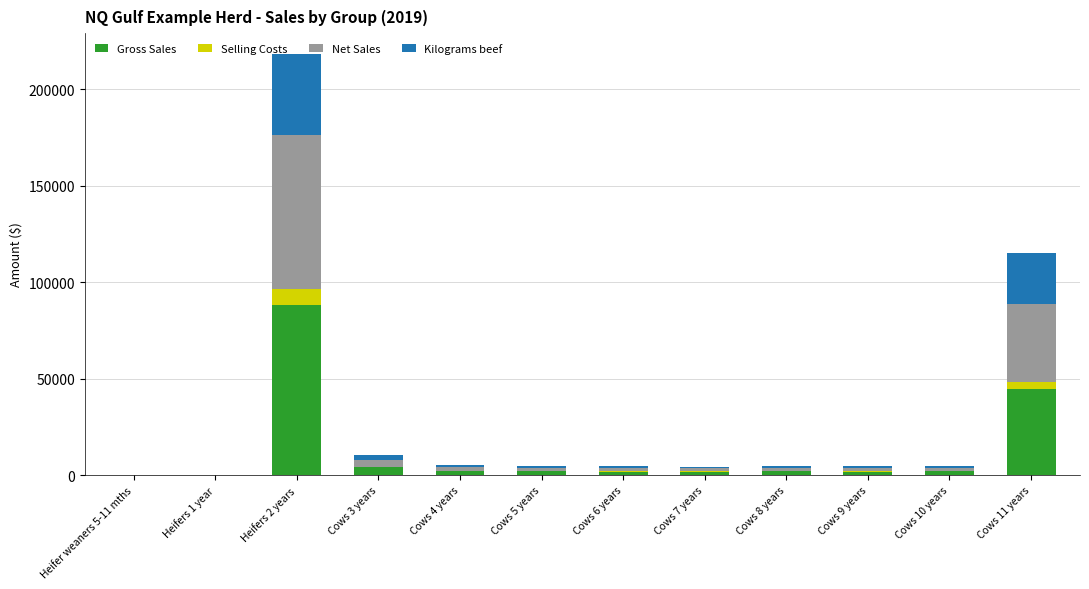

What is the sum of all Gross Sales values?

149396.7